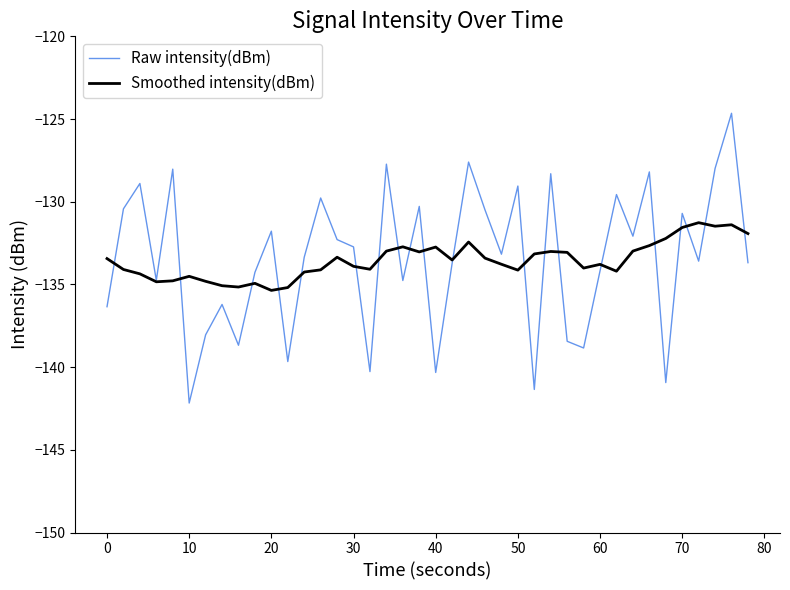

True or false: Raw intensity(dBm) and Smoothed intensity(dBm) intersect in this chart.

True